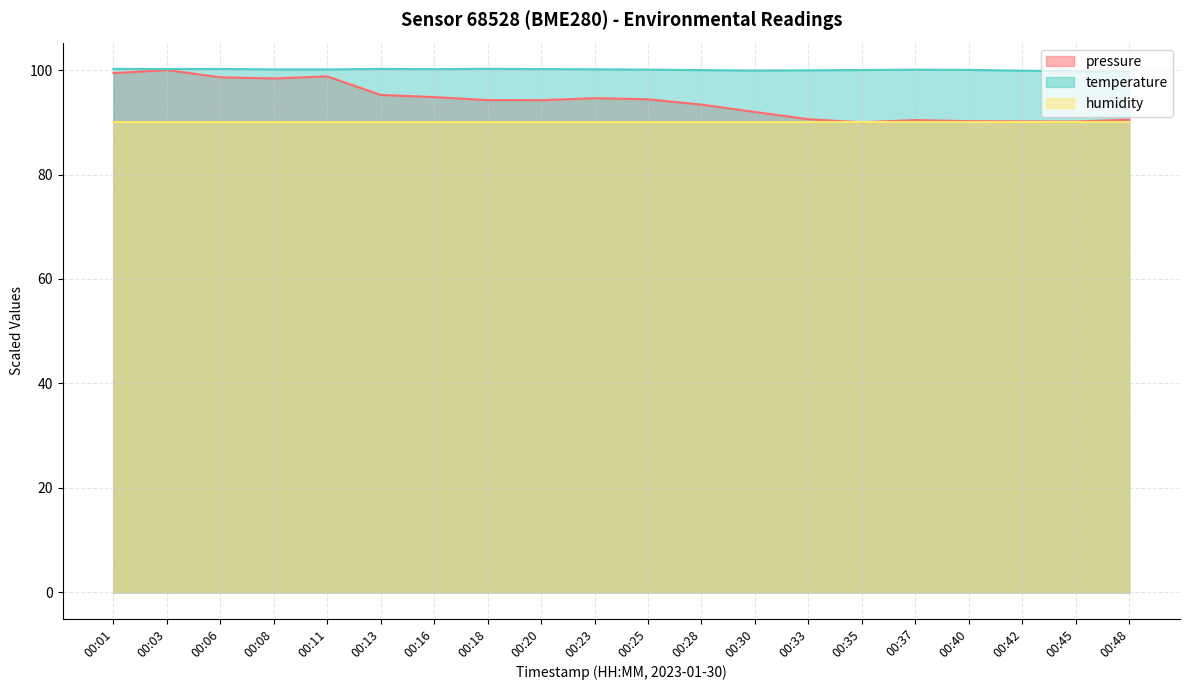

At how many categories does at least one series exceed 92?

20